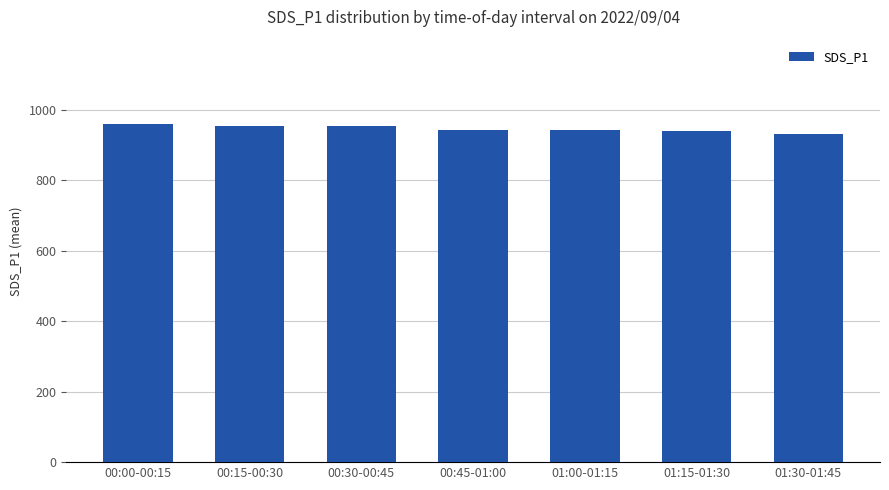

Is it true that the value at 00:45-01:00 is 574.8?

False